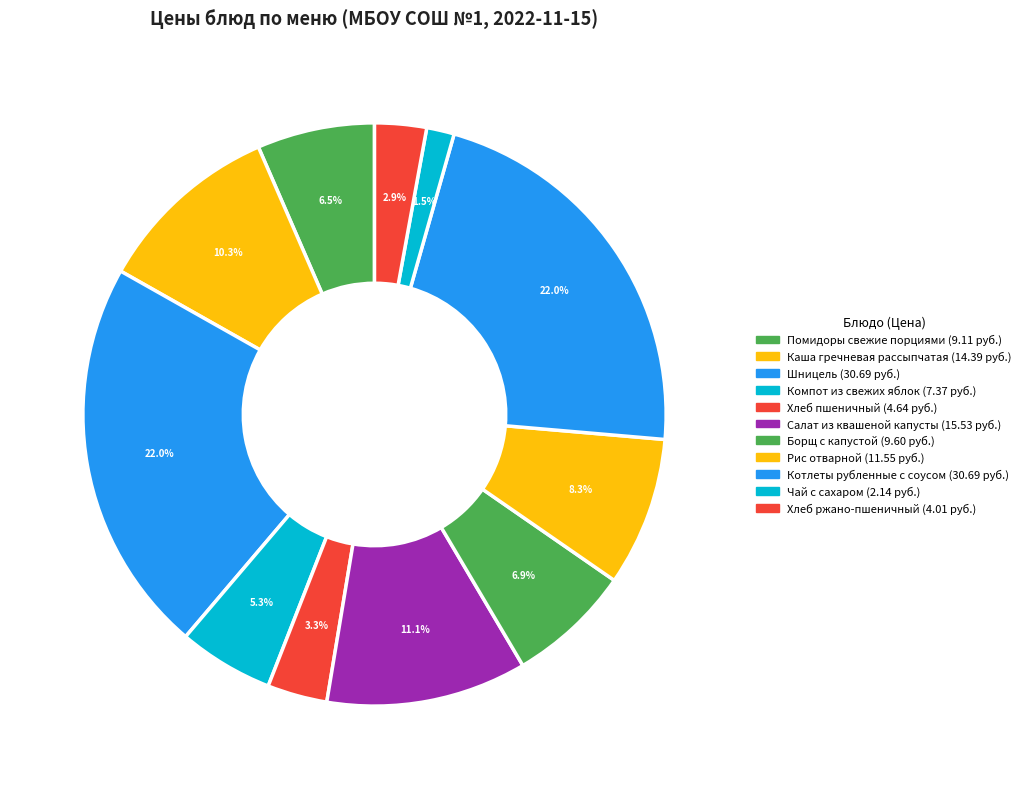

Rank the categories by value from highest to lowest.

Шницель, Котлеты рубленные с соусом, Салат из квашеной капусты, Каша гречневая рассыпчатая, Рис отварной, Борщ с капустой, Помидоры свежие порциями, Компот из свежих яблок, Хлеб пшеничный, Хлеб ржано-пшеничный, Чай с сахаром